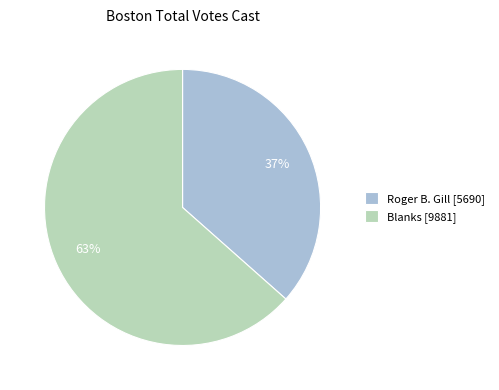

How many slices are in this pie chart?

2